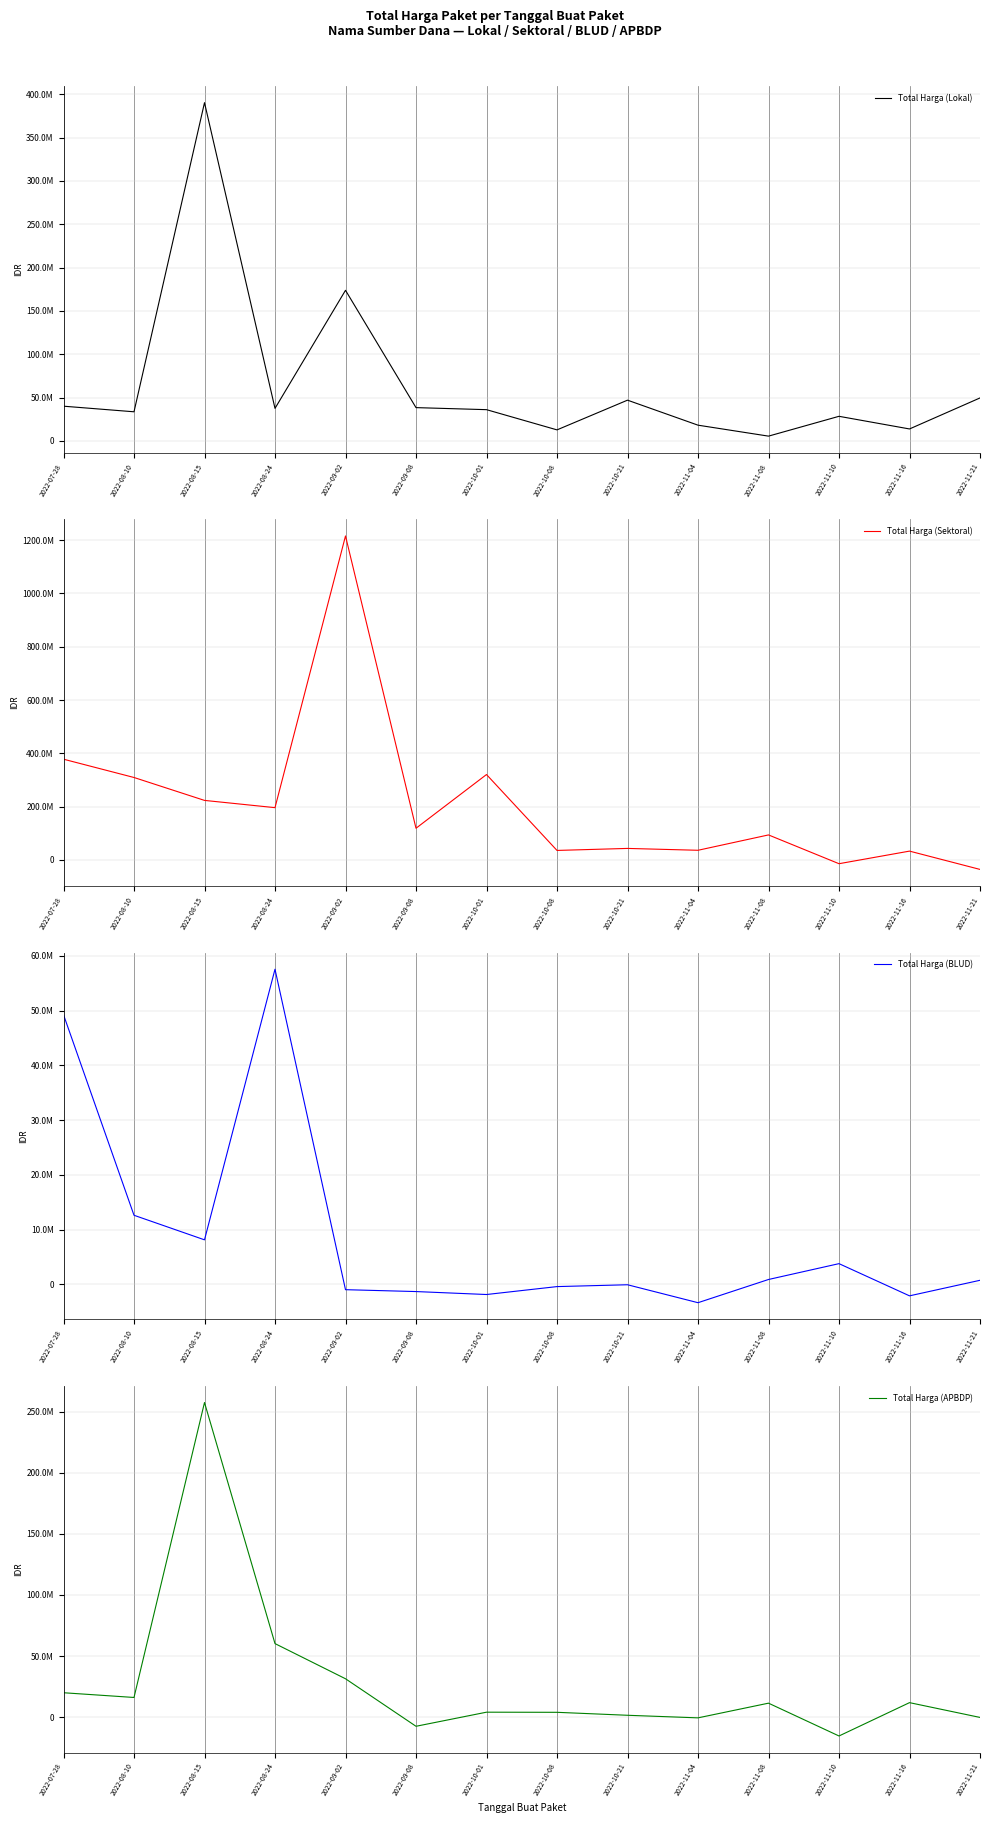

How many values in the Total Harga (APBDP) series exceed 11460254?

7